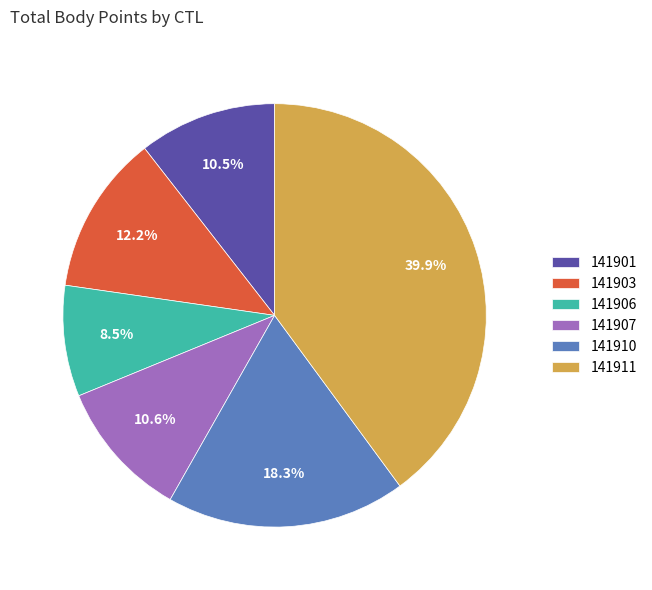

What portion of the pie excludes 141907?

89.4%